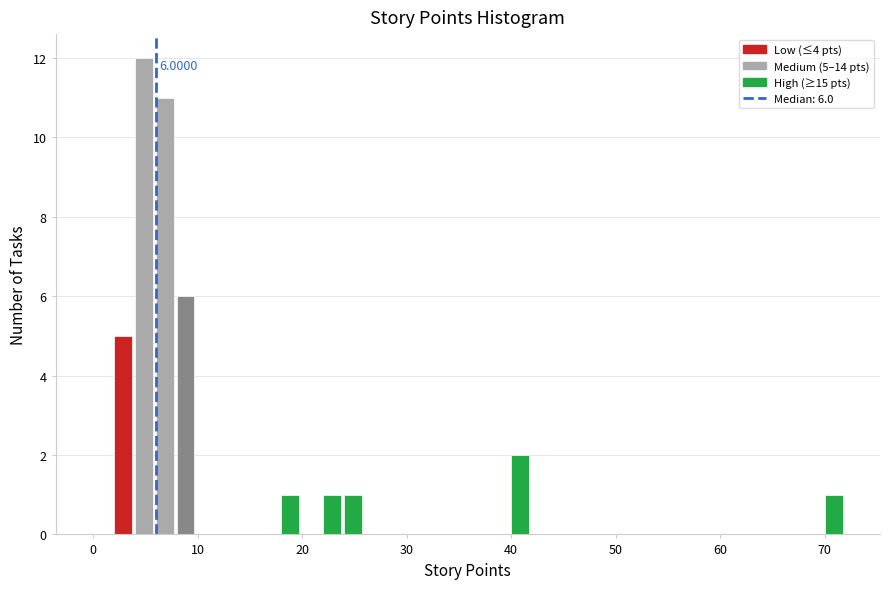

Around what value on the x-axis is the tallest bar? Give the approximate position of its centre, as read against the axis.

5